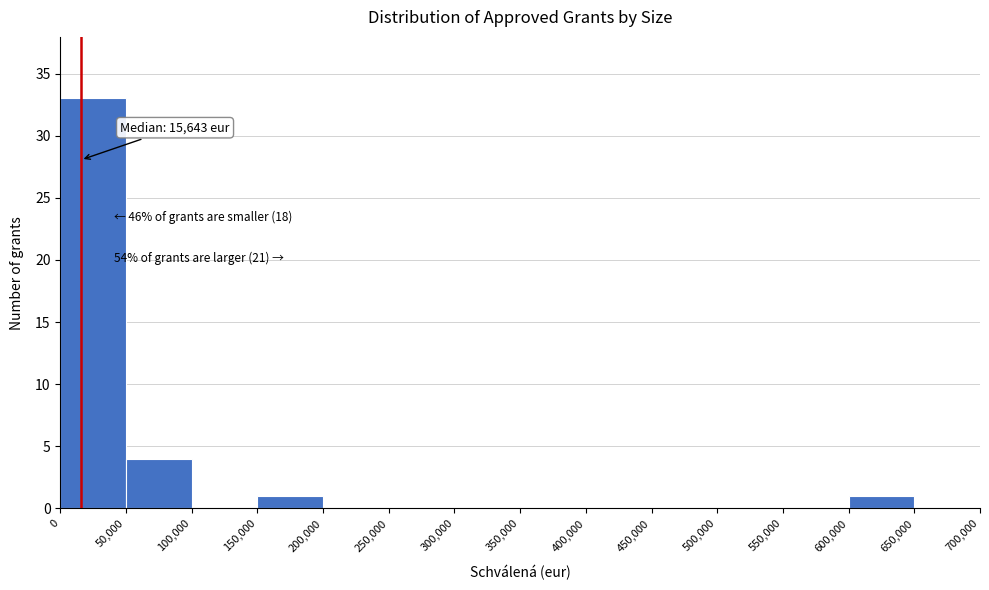

Over which range of the x-axis is the bar tallest?

0 to 50,000